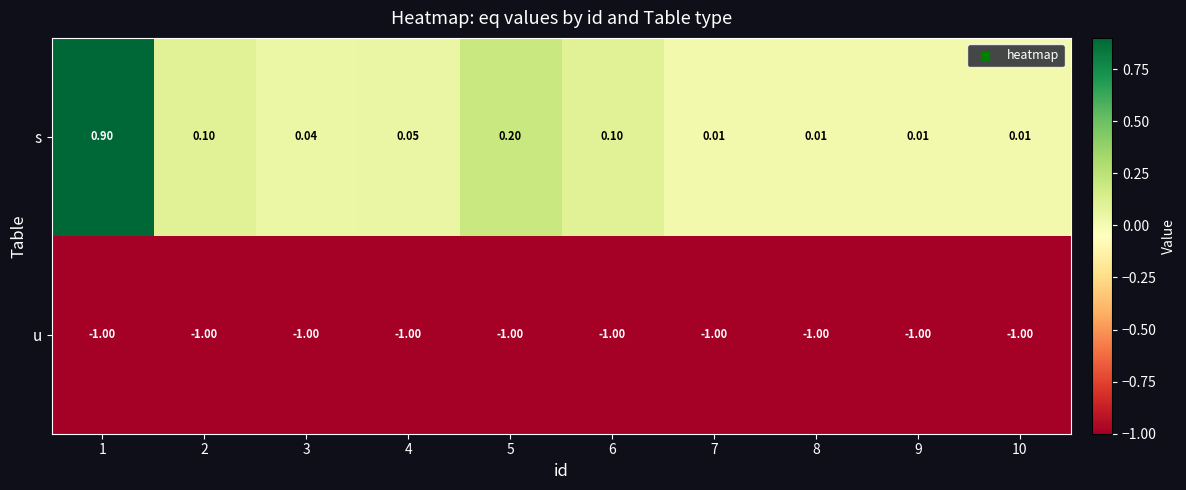

Rank the series at 1 from lowest to highest value.

u, s